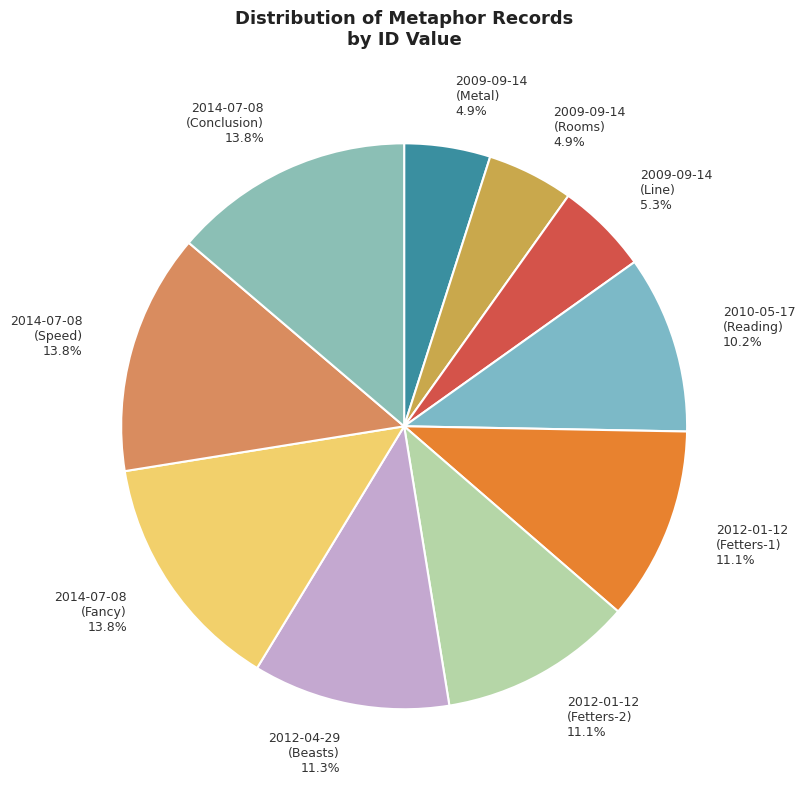

What is the ratio of the value at 2009-09-14 (Rooms) 4.9% to the value at 2009-09-14 (Line) 5.3%?

0.9